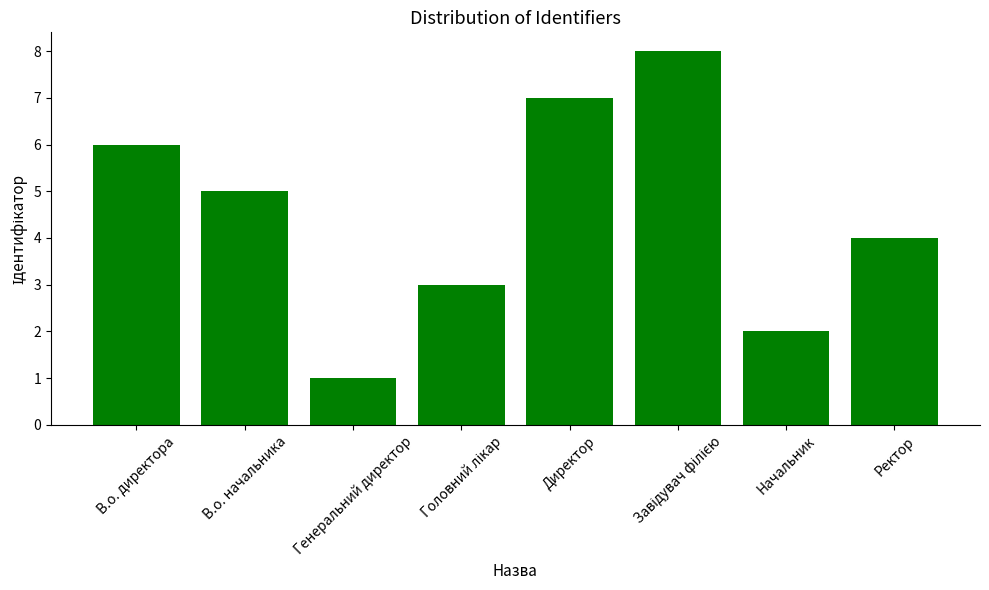

How many values are below 5?

4